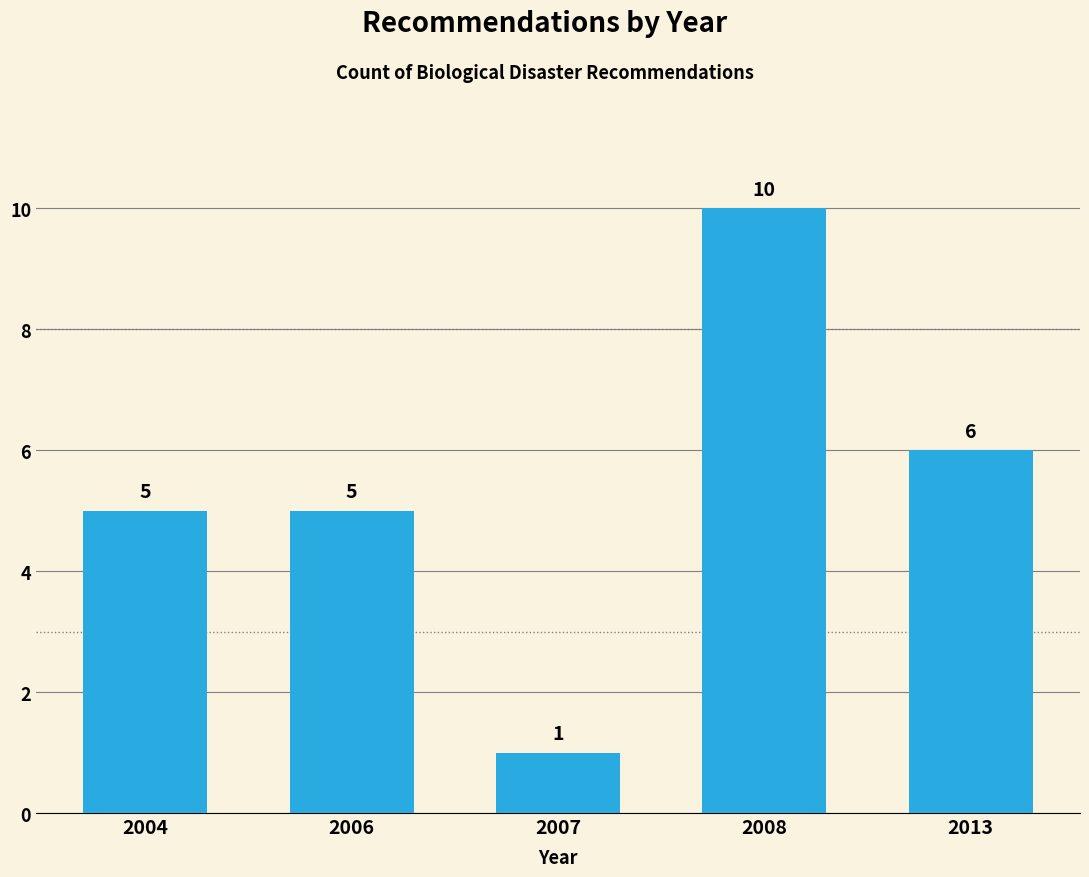

Reading left to right, extract all data points from this chart.

5	5	1	10	6